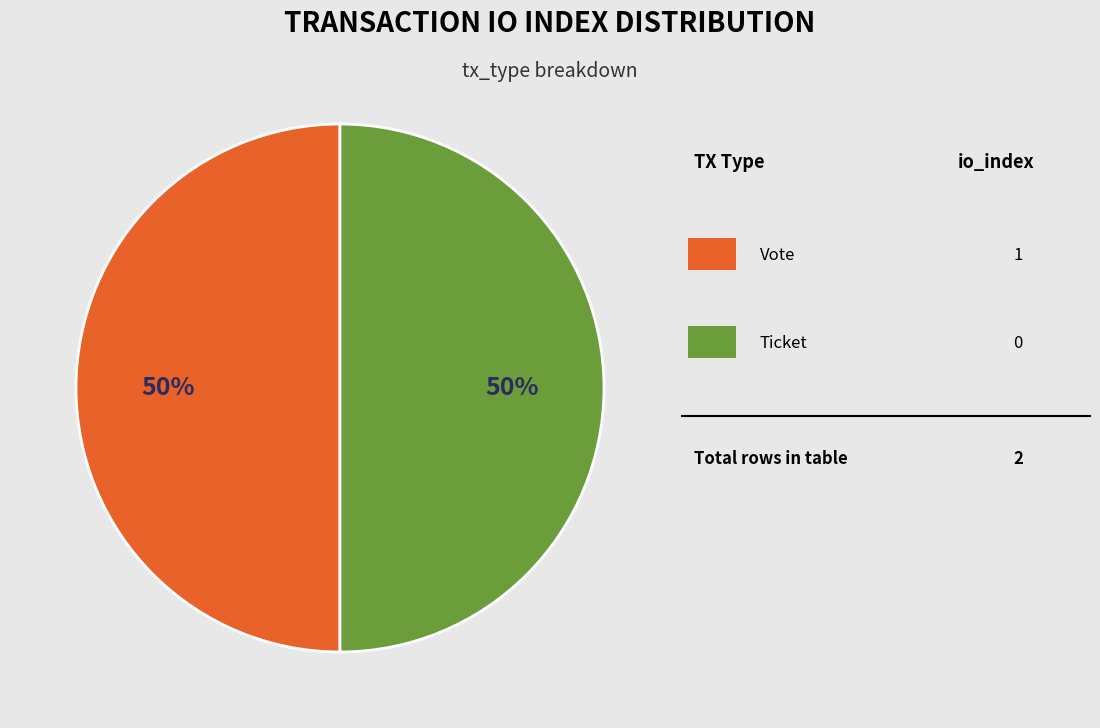

To the nearest percent, what is the average slice percentage?

50%